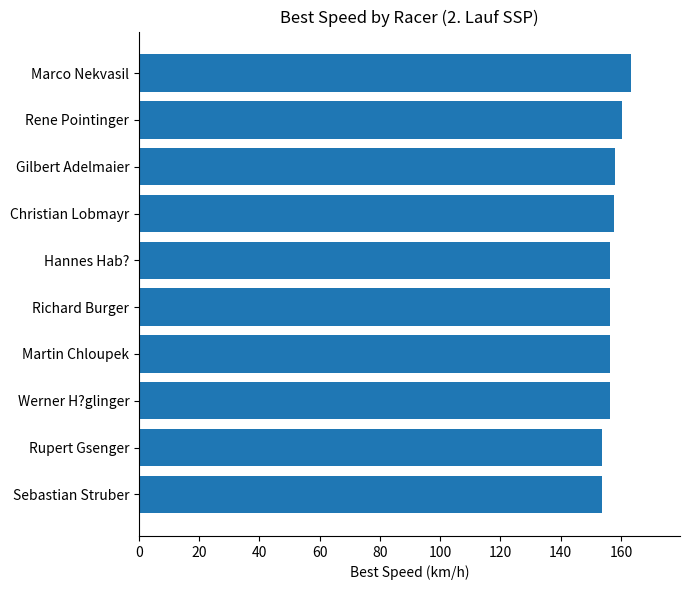

Which has a higher value, Marco Nekvasil or Richard Burger?

Marco Nekvasil